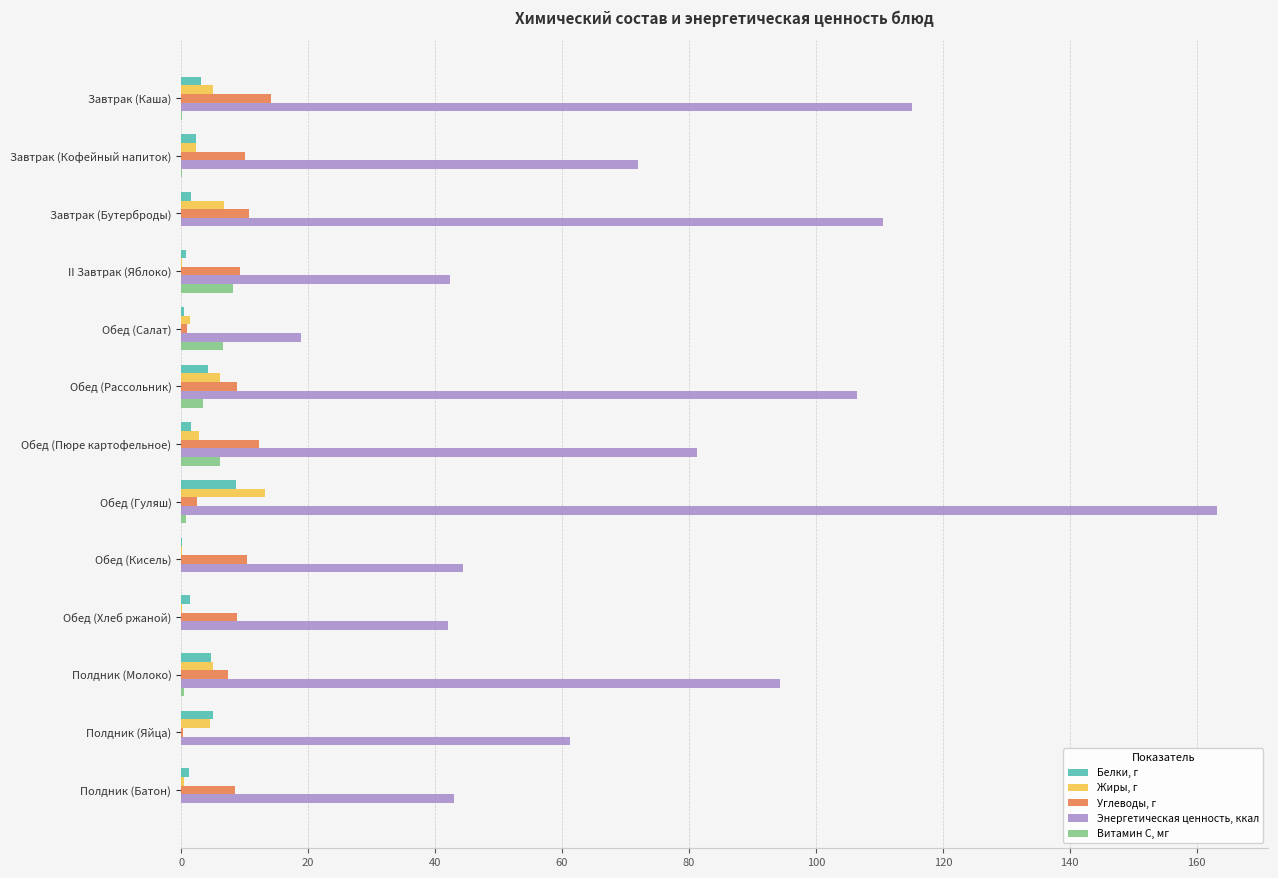

Which series has the largest total across all categories?

Энергетическая ценность, ккал